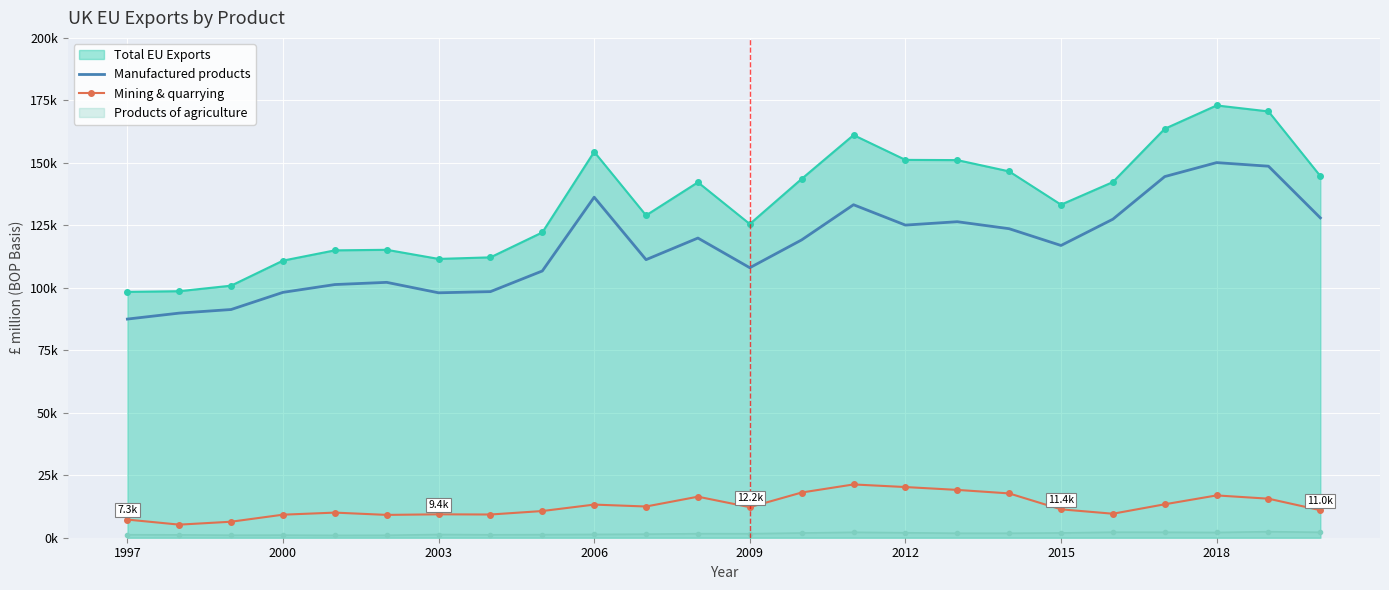

True or false: Manufactured products has more than 0 points higher than both neighbors.

True